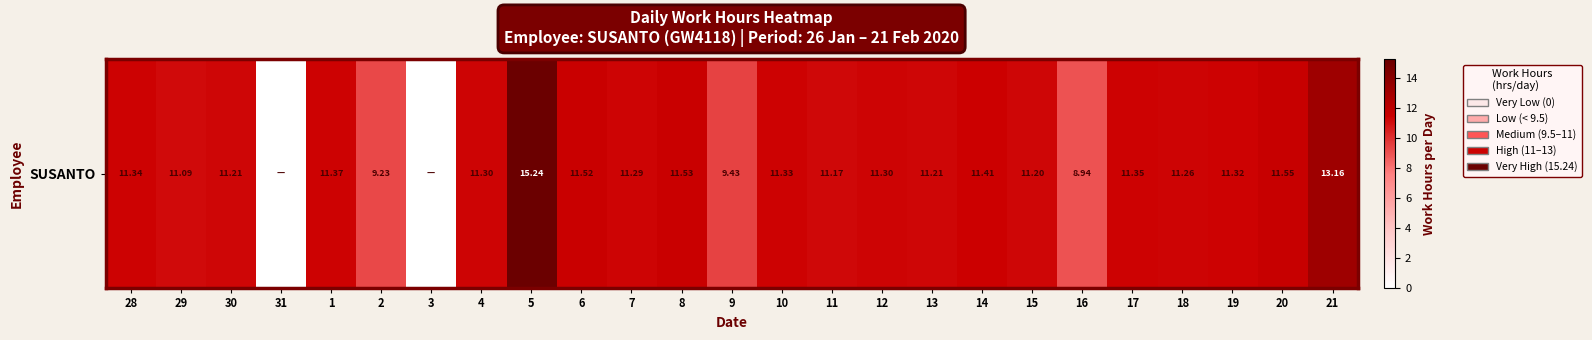

Rank the categories by value from lowest to highest.

31, 3, 16, 2, 9, 29, 11, 15, 30, 13, 18, 7, 4, 12, 19, 10, 28, 17, 1, 14, 6, 8, 20, 21, 5